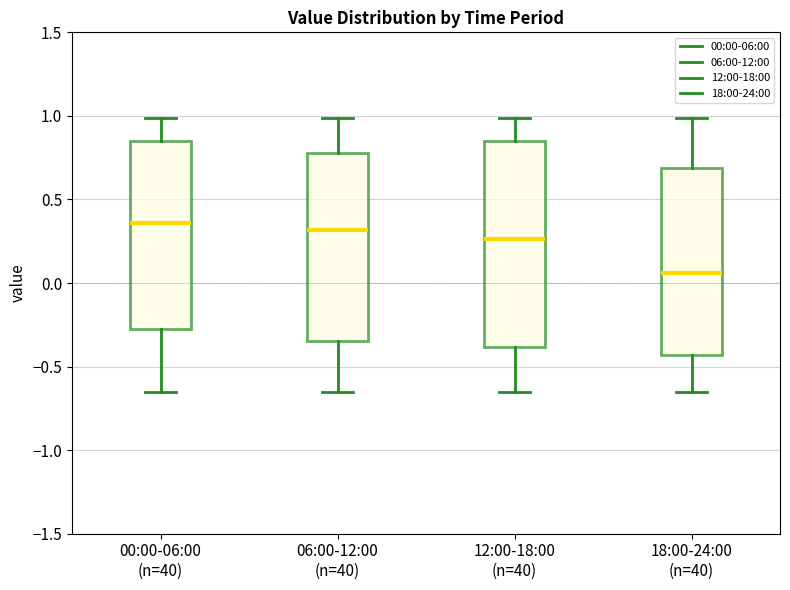

Reading left to right, read every box against the y-axis: the position of its median line, the range the box covers, and the ends of its whiskers. The values are not printed on the chart, so give them approximately, as read against the axis.

00:00-06:00 (n=40): median 0.35, box -0.25 to 0.85, whiskers -0.65 to 1.00
06:00-12:00 (n=40): median 0.30, box -0.35 to 0.80, whiskers -0.65 to 1.00
12:00-18:00 (n=40): median 0.25, box -0.40 to 0.85, whiskers -0.65 to 1.00
18:00-24:00 (n=40): median 0.05, box -0.45 to 0.70, whiskers -0.65 to 1.00